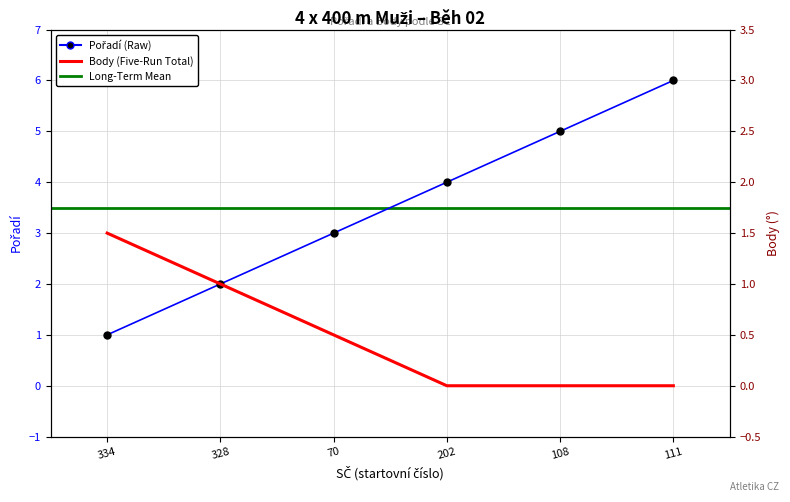

What position from the left is 108?

5